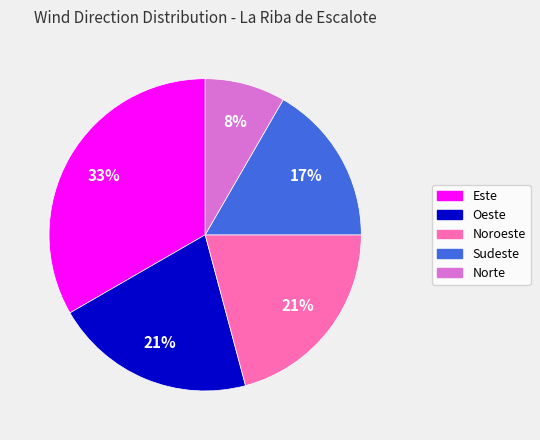

What percentage is the Noroeste slice, to the nearest percent?

21%